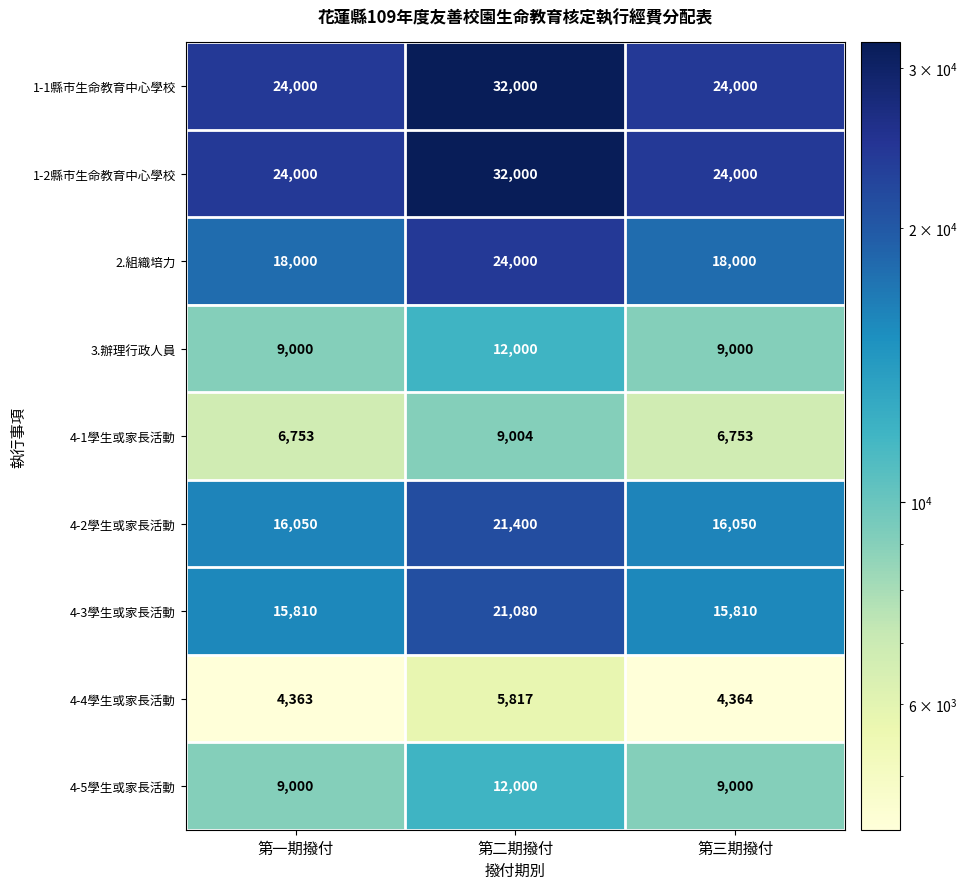

How many 4-3學生或家長活動 values are between 15810 and 21080?

3